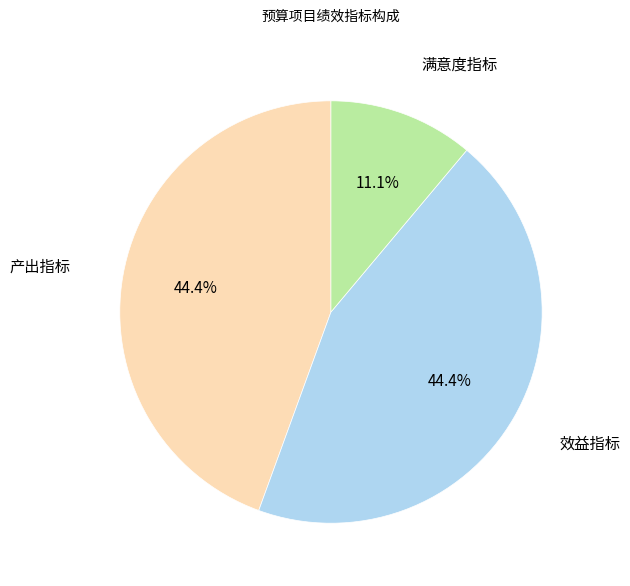

Is it true that 满意度指标 is 21% of the pie?

False